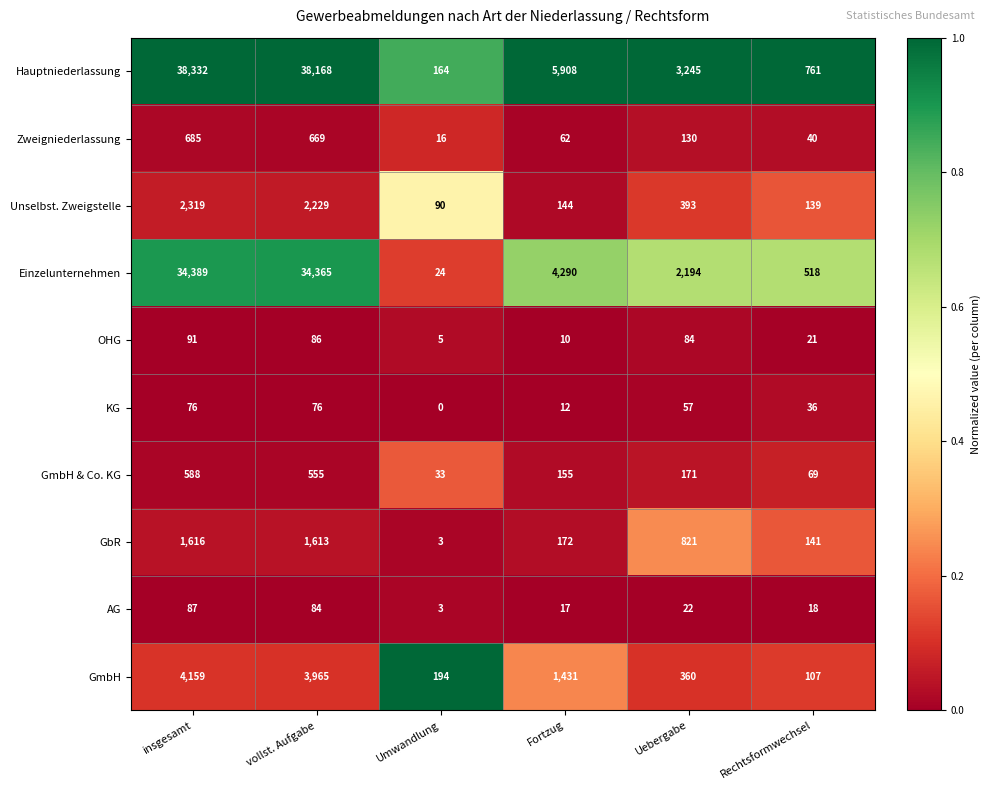

What is the difference between the highest and lowest values at vollst. Aufgabe?

38092